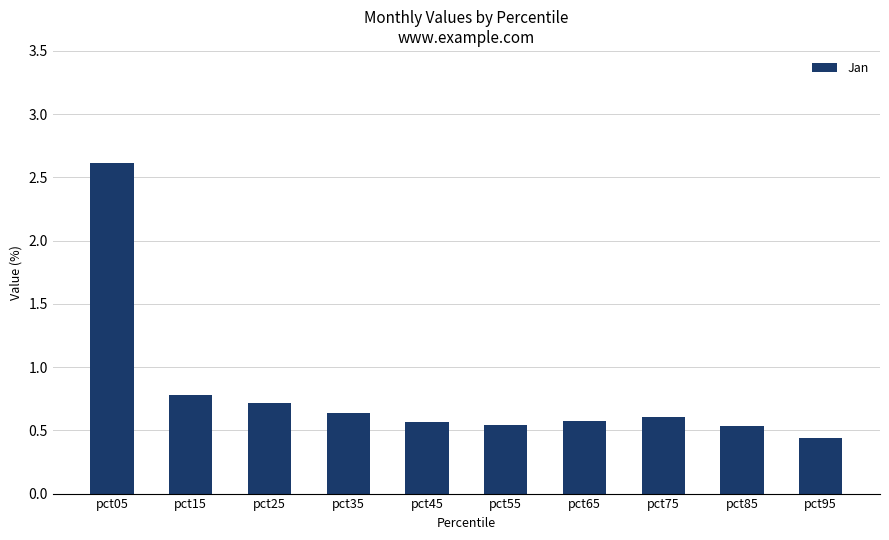

What is the sum of all values?

8.0